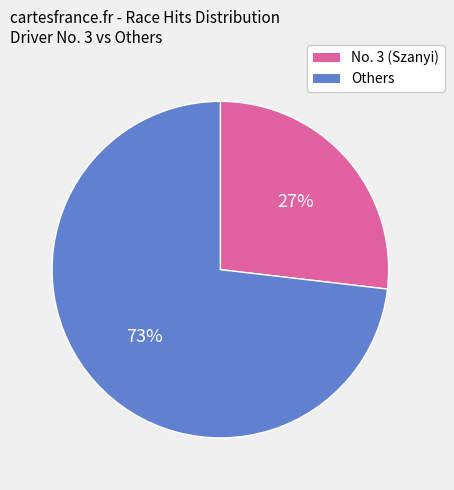

Count the number of slices in the pie.

2